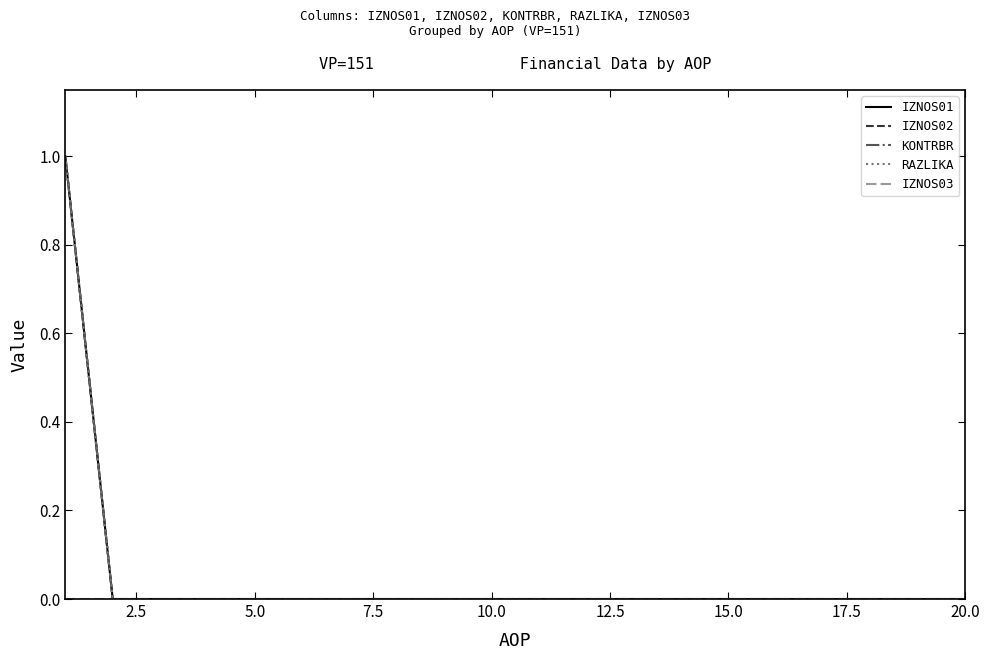

Does the chart display data point markers on the line(s)?

No